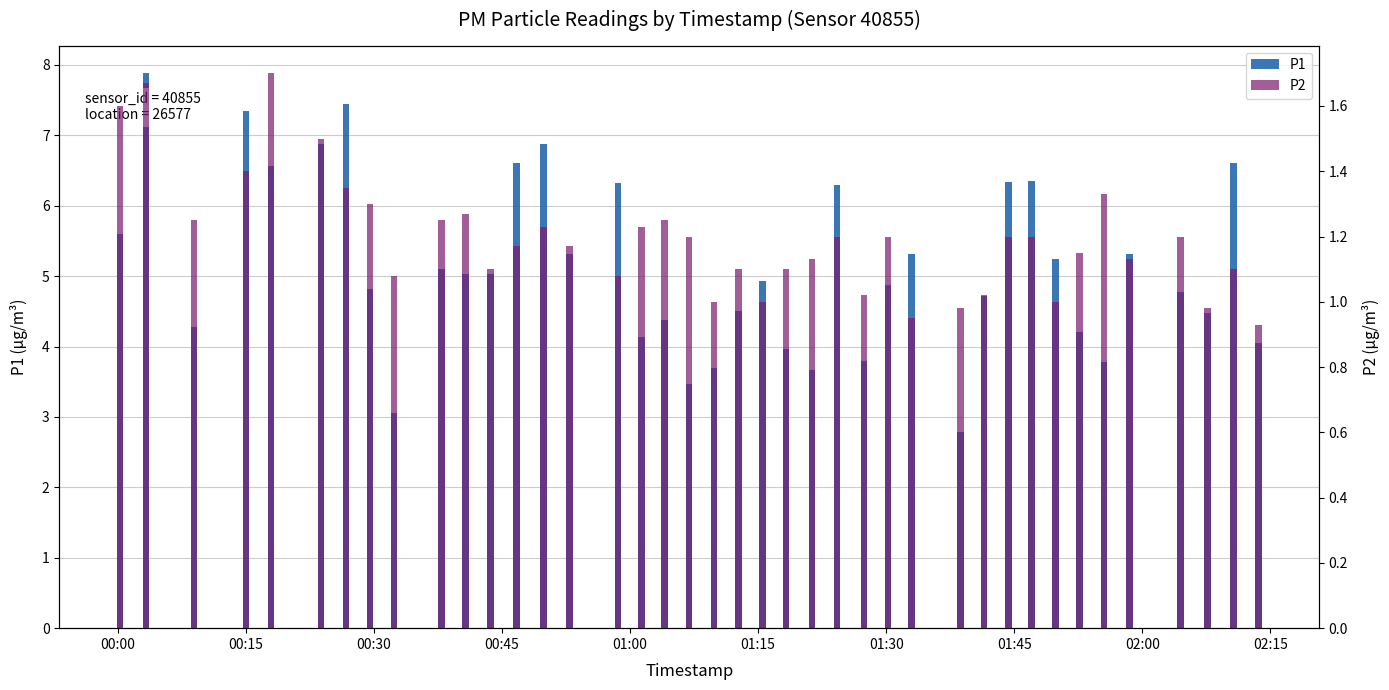

What is the difference between the maximum and second lowest values in the P2 series?

0.8